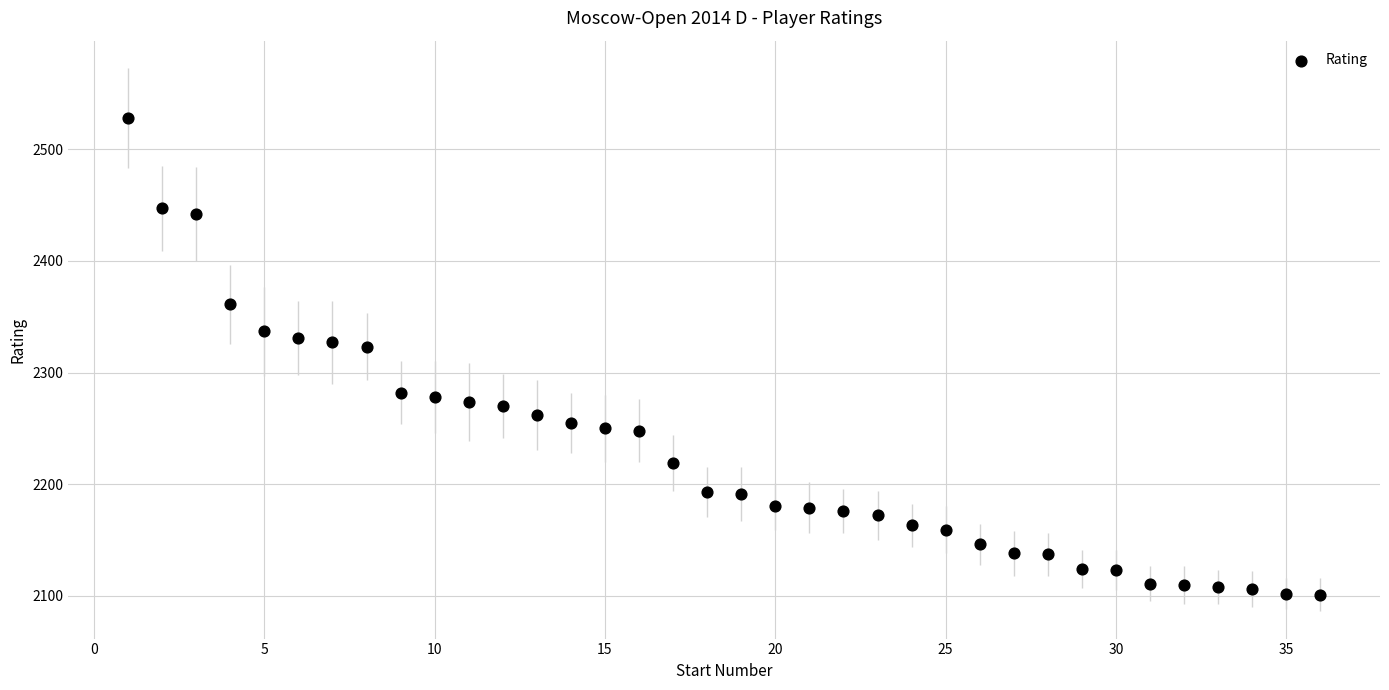

What is the range of Y values (max minus min)?

427